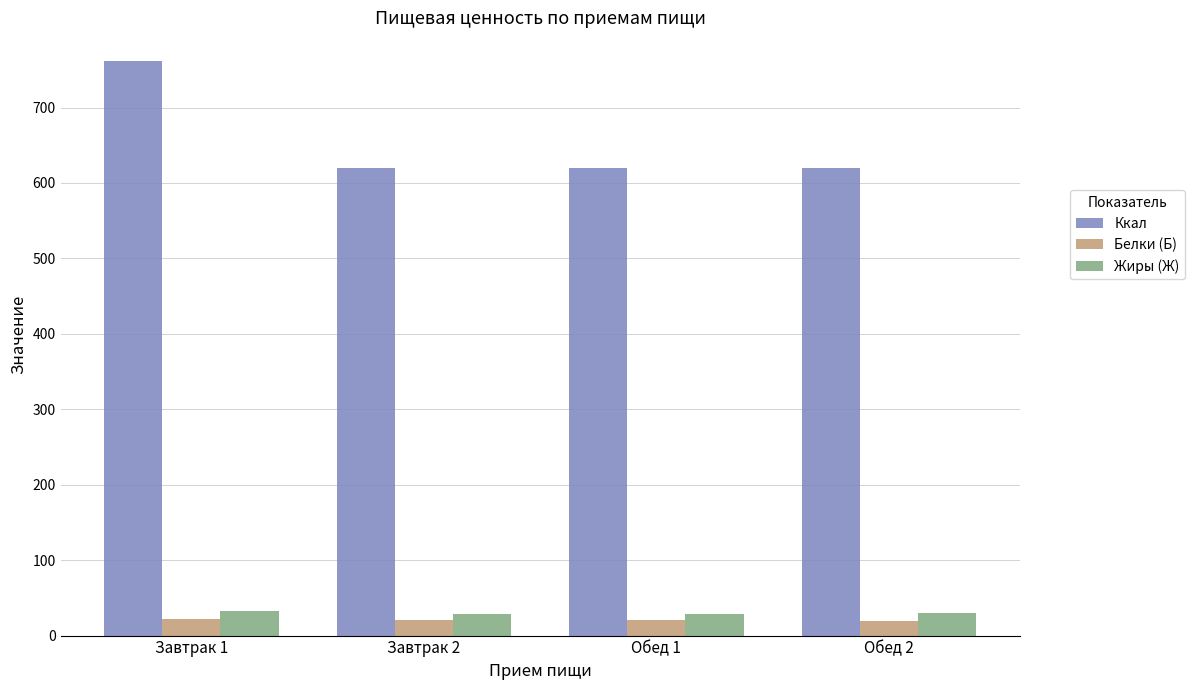

How many values in the Белки (Б) series exceed 20?

3